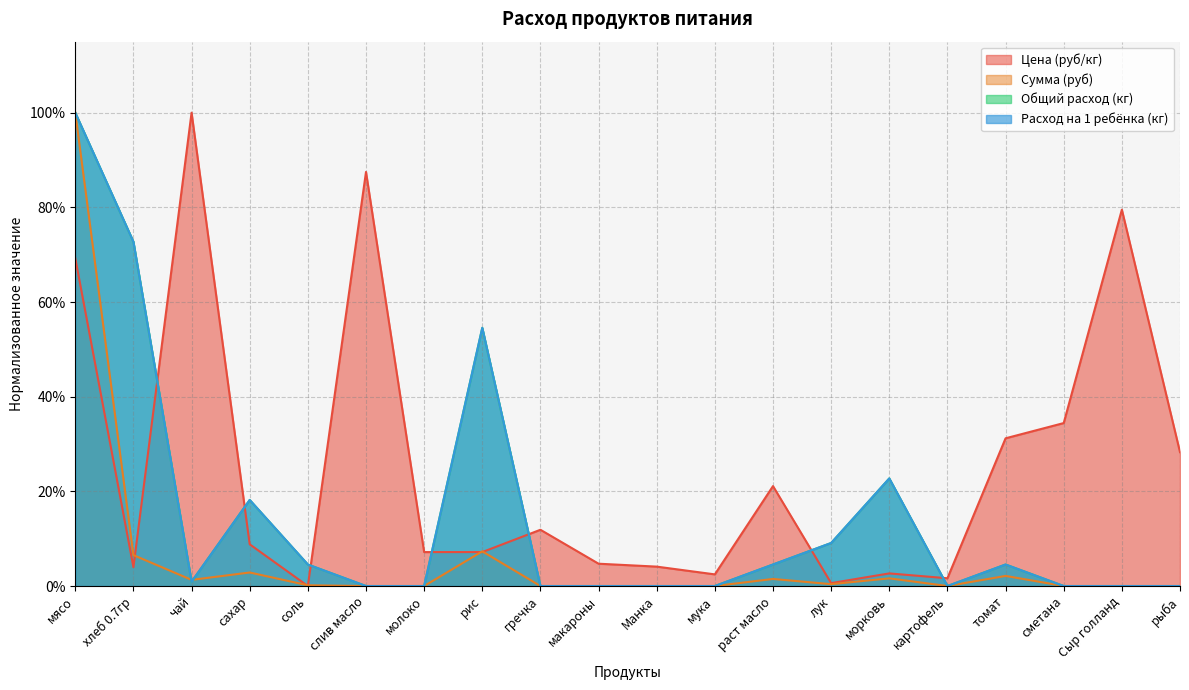

Which has a higher value, макароны or раст масло?

раст масло